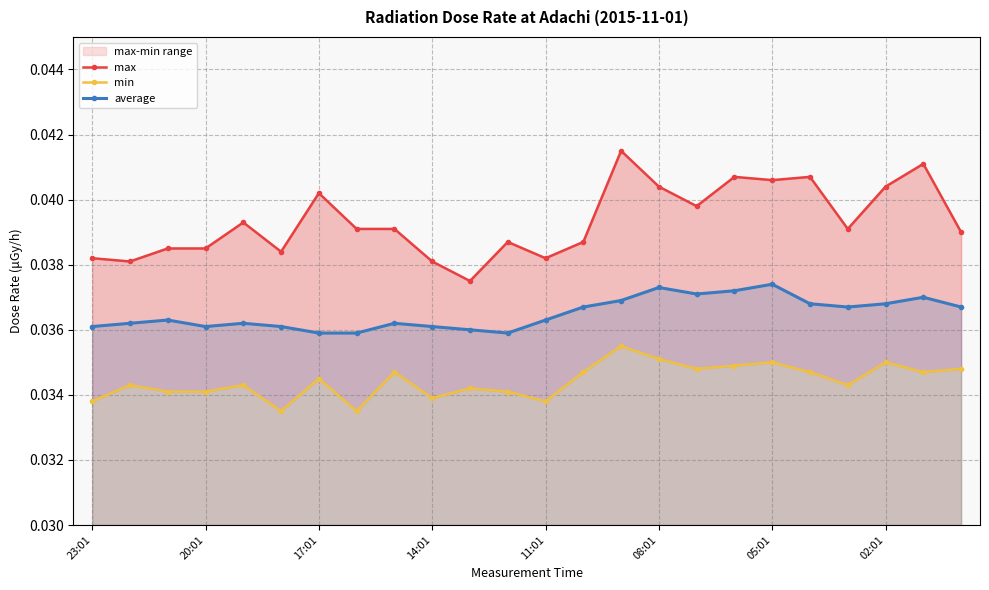

List the series in order of their overall mean, highest first.

max, average, min